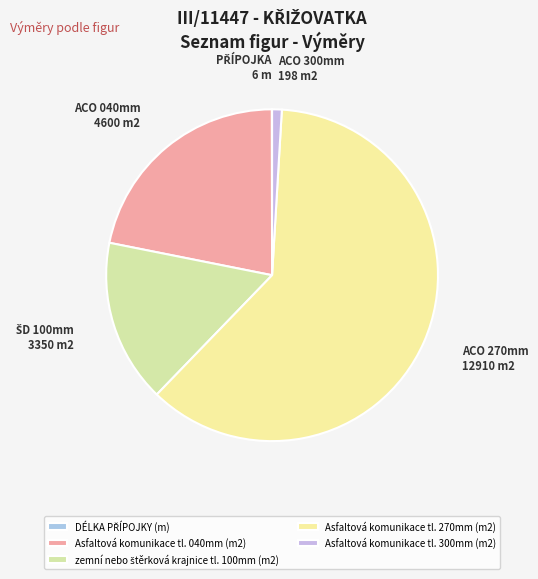

How many slices are in this pie chart?

5